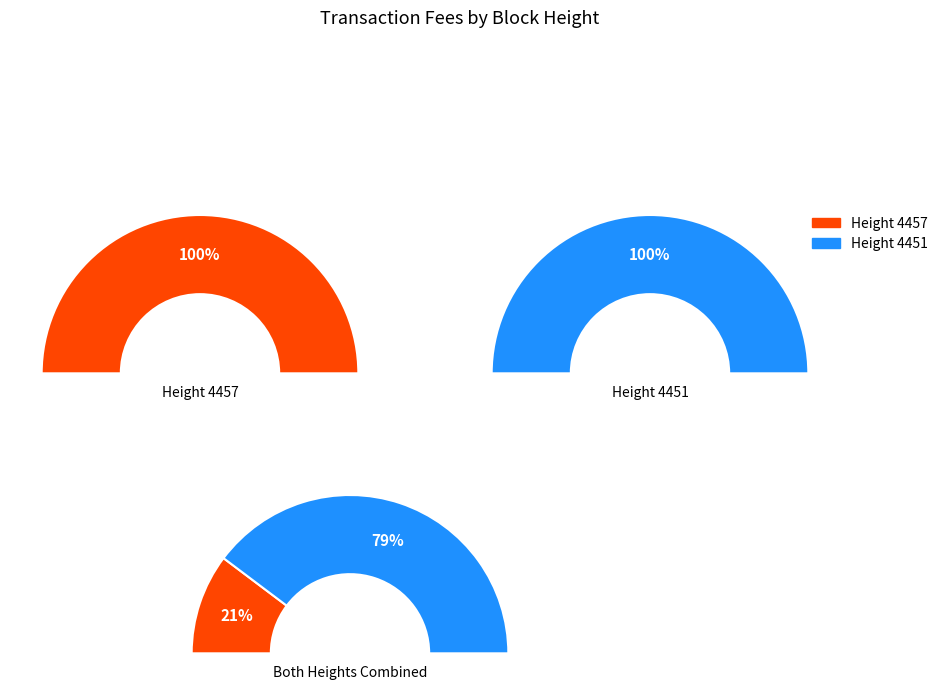

To the nearest percent, what is the average slice percentage?

50%